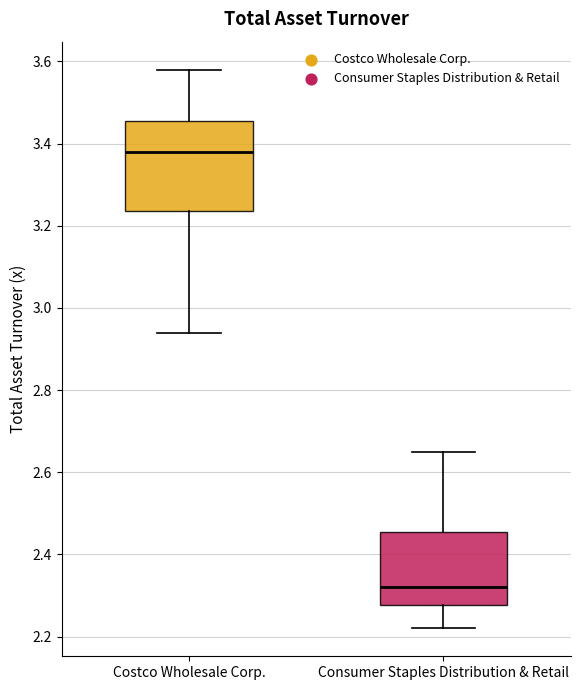

Reading left to right, transcribe this box plot: for each box, give where its median line is, the range the box spans, and where its two whiskers end, as read against the y-axis. The values are not printed on the chart, so give them approximately, as read against the axis.

Costco Wholesale Corp.: median 3.38, box 3.24 to 3.46, whiskers 2.94 to 3.58
Consumer Staples Distribution & Retail: median 2.32, box 2.28 to 2.46, whiskers 2.22 to 2.66